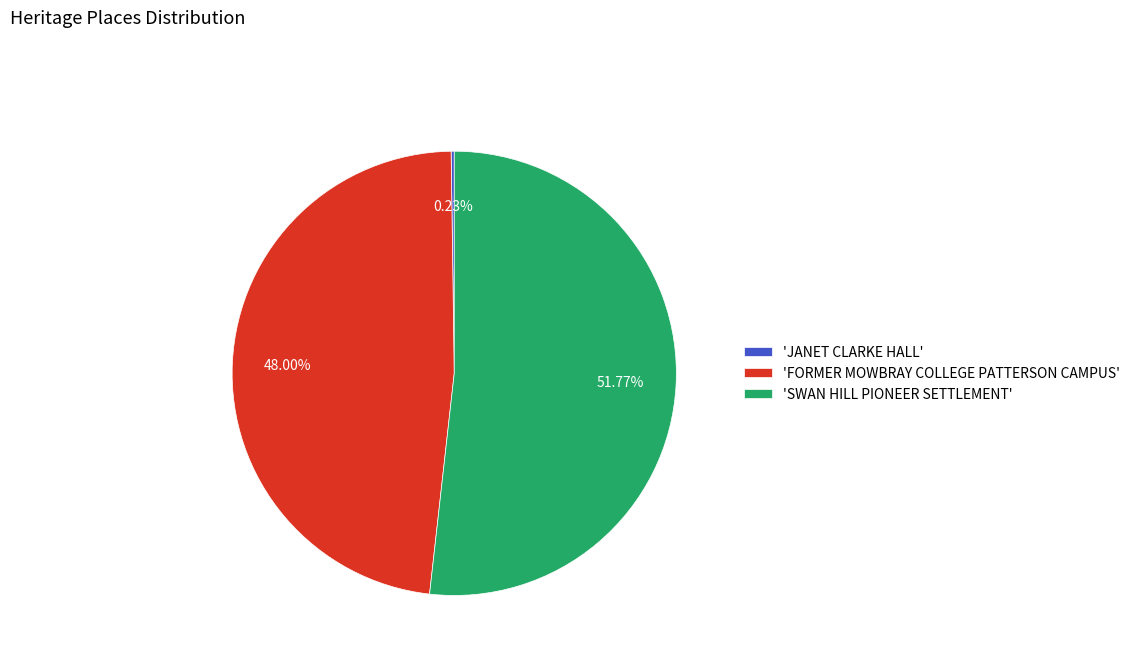

Is the sum of 'SWAN HILL PIONEER SETTLEMENT' and 'FORMER MOWBRAY COLLEGE PATTERSON CAMPUS' greater than half?

Yes